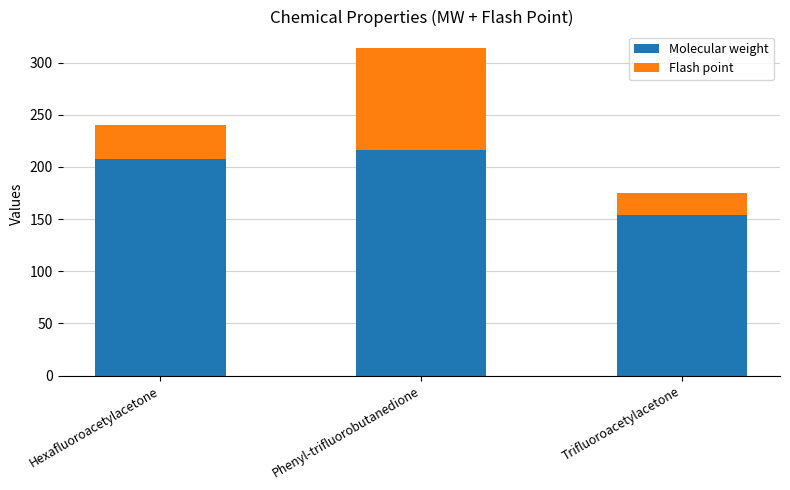

Reading right to left, transcribe the values for Molecular weight.

Trifluoroacetylacetone=154.1	Phenyl-trifluorobutanedione=216.2	Hexafluoroacetylacetone=208.1